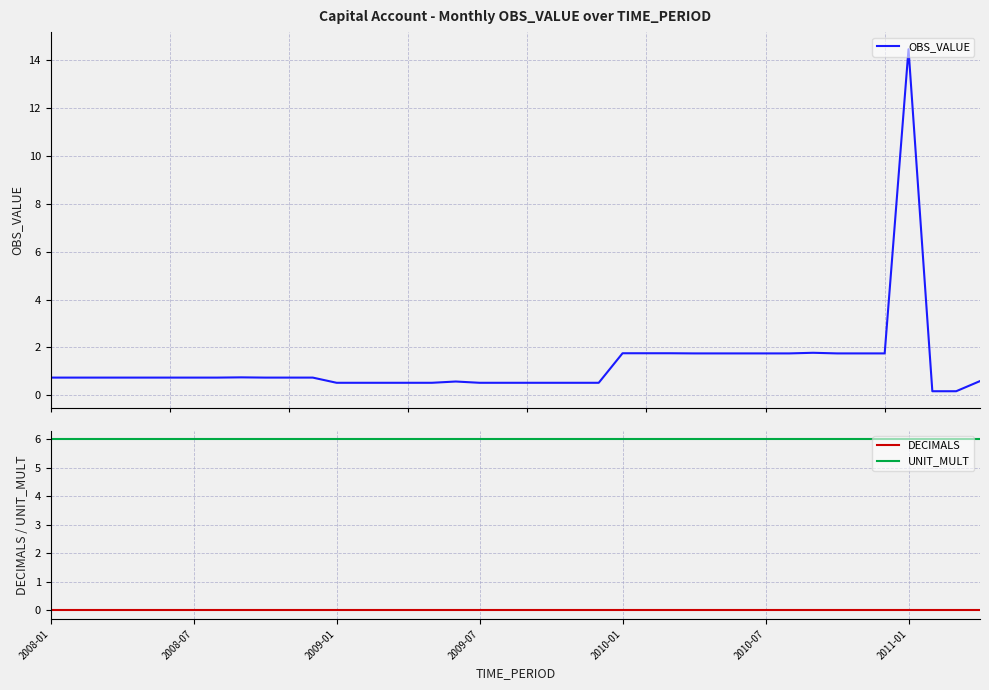

Which series has the largest total across all categories?

UNIT_MULT